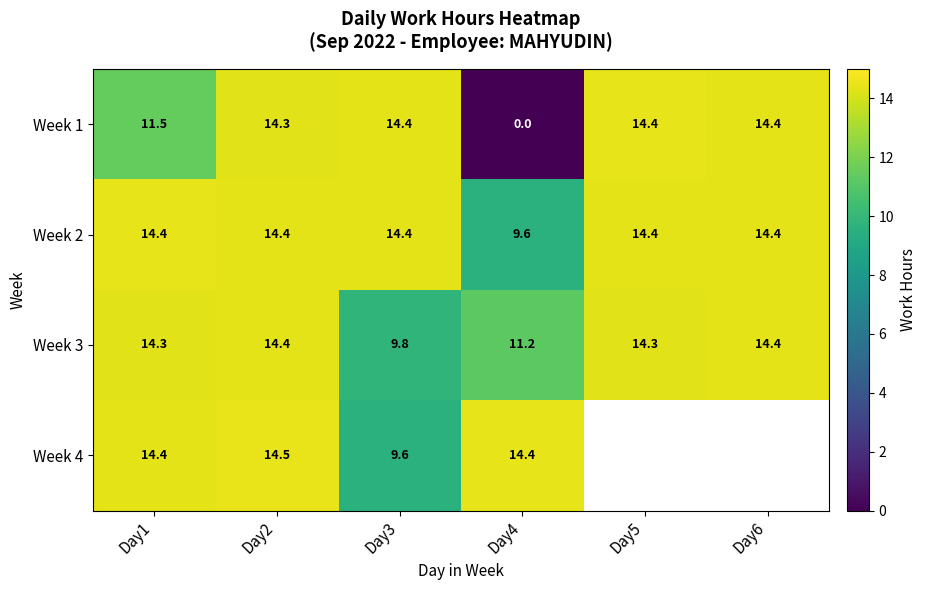

Is the value of Week 2 at Day4 greater than the value of Week 3 at Day5?

No